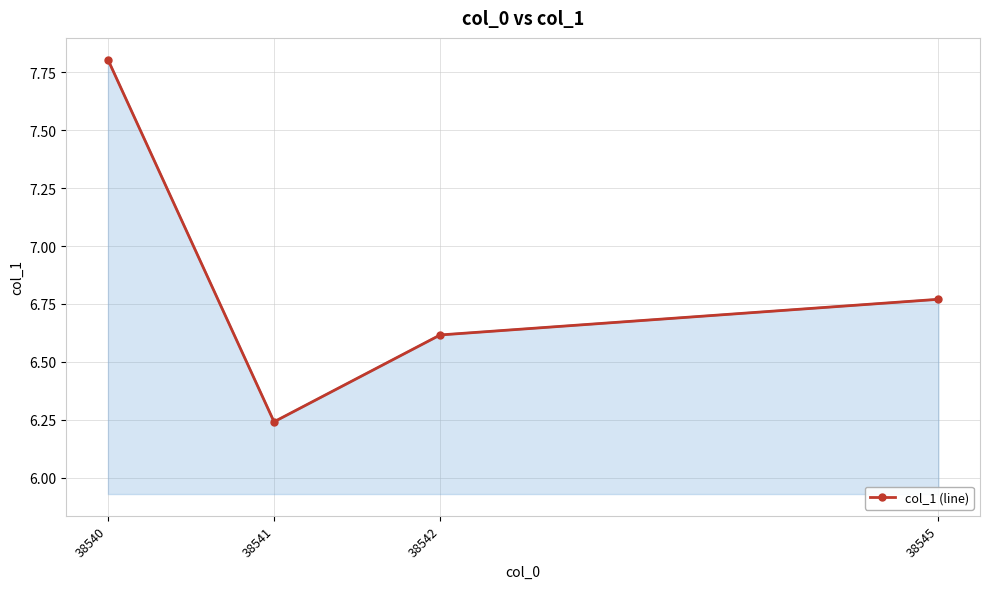

At which category does the chart reach its minimum across all series?

38541